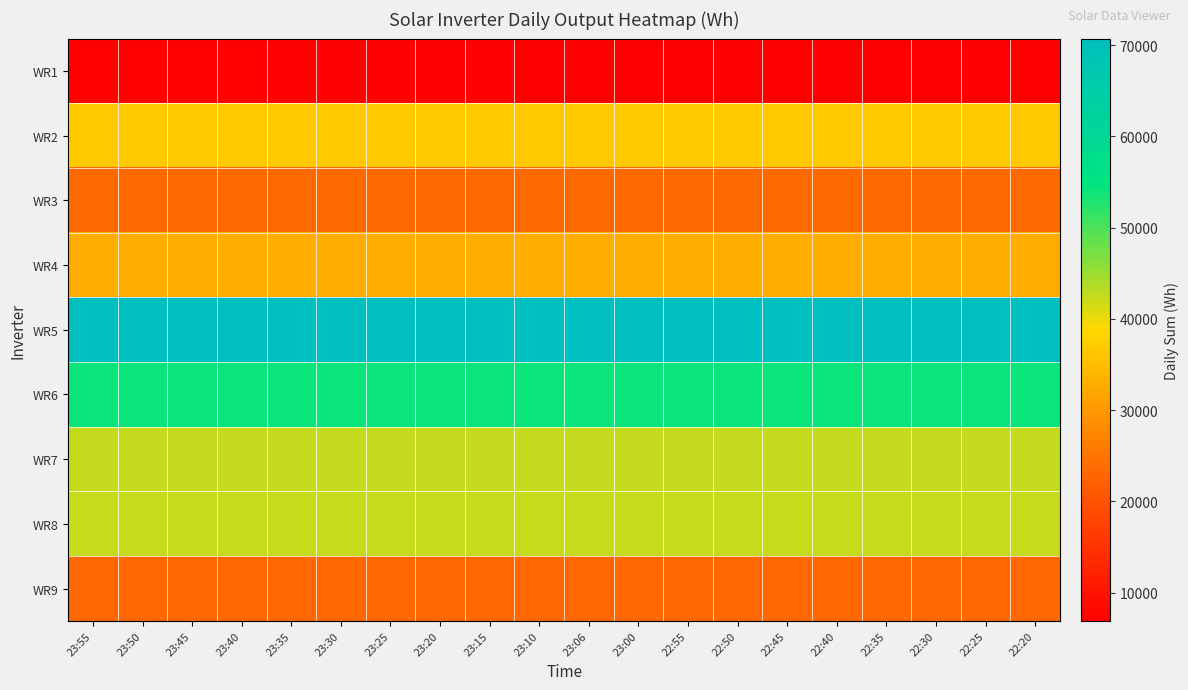

Reading left to right, transcribe all the data shown in this chart.

WR1: 23:55=7345	23:50=7326	23:45=7307	23:40=7288	23:35=7268	23:30=7245	23:25=7223	23:20=7198	23:15=7174	23:10=7150	23:06=7135	23:00=7101	22:55=7077	22:50=7053	22:45=7026	22:40=7004	22:35=6981	22:30=6958	22:25=6933	22:20=6911
WR2: 23:55=36612	23:50=36612	23:45=36612	23:40=36612	23:35=36612	23:30=36612	23:25=36612	23:20=36612	23:15=36612	23:10=36612	23:06=36612	23:00=36612	22:55=36612	22:50=36612	22:45=36612	22:40=36612	22:35=36612	22:30=36612	22:25=36612	22:20=36612
WR3: 23:55=23580	23:50=23580	23:45=23580	23:40=23580	23:35=23580	23:30=23580	23:25=23580	23:20=23580	23:15=23580	23:10=23580	23:06=23580	23:00=23580	22:55=23580	22:50=23580	22:45=23580	22:40=23580	22:35=23580	22:30=23580	22:25=23580	22:20=23580
WR4: 23:55=32490	23:50=32490	23:45=32490	23:40=32490	23:35=32490	23:30=32490	23:25=32490	23:20=32490	23:15=32490	23:10=32490	23:06=32490	23:00=32490	22:55=32490	22:50=32490	22:45=32490	22:40=32490	22:35=32490	22:30=32490	22:25=32490	22:20=32490
WR5: 23:55=70717	23:50=70717	23:45=70717	23:40=70717	23:35=70717	23:30=70717	23:25=70717	23:20=70717	23:15=70717	23:10=70717	23:06=70717	23:00=70717	22:55=70717	22:50=70717	22:45=70717	22:40=70717	22:35=70717	22:30=70717	22:25=70717	22:20=70717
WR6: 23:55=54095	23:50=54095	23:45=54095	23:40=54095	23:35=54095	23:30=54095	23:25=54095	23:20=54095	23:15=54095	23:10=54095	23:06=54095	23:00=54095	22:55=54095	22:50=54095	22:45=54095	22:40=54095	22:35=54095	22:30=54095	22:25=54095	22:20=54095
WR7: 23:55=42546	23:50=42546	23:45=42546	23:40=42546	23:35=42546	23:30=42546	23:25=42546	23:20=42546	23:15=42546	23:10=42546	23:06=42546	23:00=42546	22:55=42546	22:50=42546	22:45=42546	22:40=42546	22:35=42546	22:30=42546	22:25=42546	22:20=42546
WR8: 23:55=42381	23:50=42381	23:45=42381	23:40=42381	23:35=42381	23:30=42381	23:25=42381	23:20=42381	23:15=42381	23:10=42381	23:06=42381	23:00=42381	22:55=42381	22:50=42381	22:45=42381	22:40=42381	22:35=42381	22:30=42381	22:25=42381	22:20=42381
WR9: 23:55=23155	23:50=23155	23:45=23155	23:40=23155	23:35=23155	23:30=23155	23:25=23155	23:20=23155	23:15=23155	23:10=23155	23:06=23155	23:00=23155	22:55=23155	22:50=23155	22:45=23155	22:40=23155	22:35=23155	22:30=23155	22:25=23155	22:20=23155